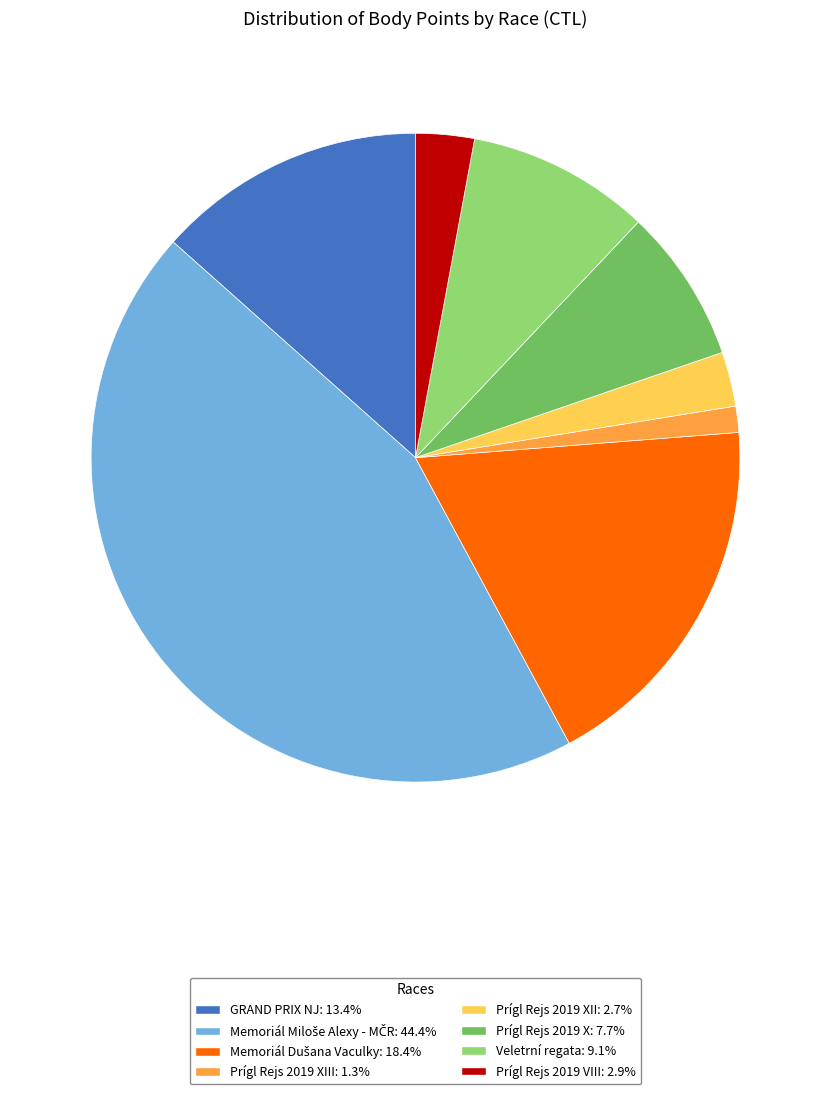

Is the sum of Veletrní regata: 9.1% and Prígl Rejs 2019 X: 7.7% greater than half?

No